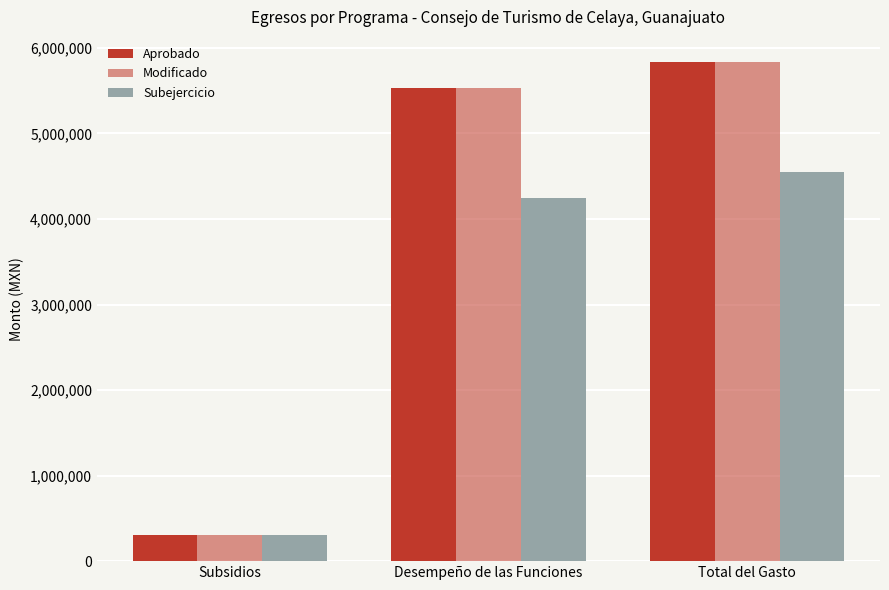

What is the average value of the Subejercicio series?

3033114.4